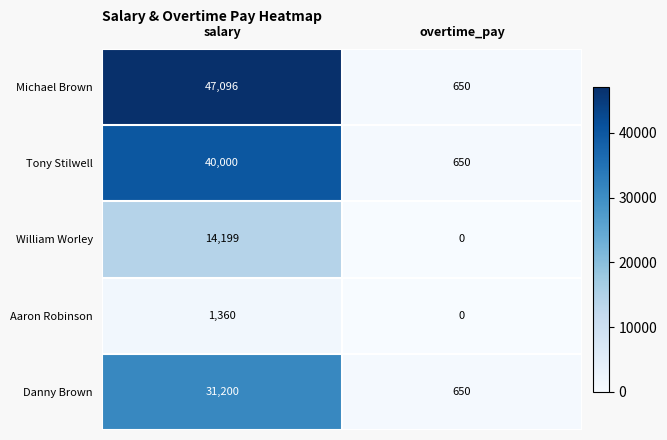

The value of Aaron Robinson at salary is 1360. True or false?

True